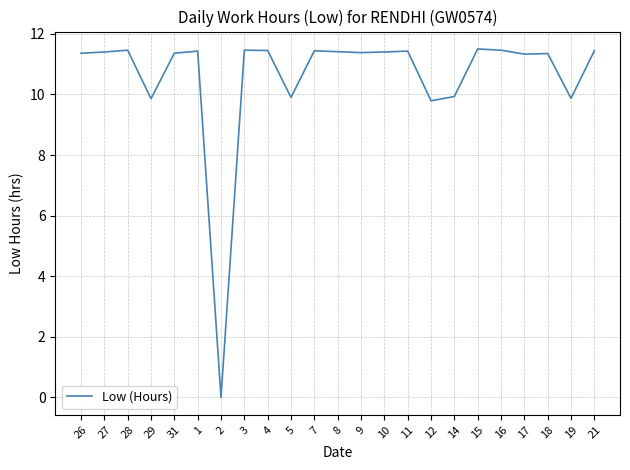

True or false: the data has more than 1 interior local peaks.

True